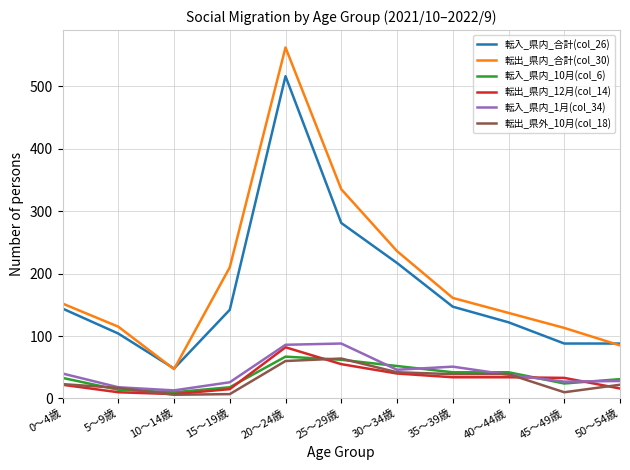

Where is 転入_県内_合計(col_26) nearest to the value 282?

25～29歳